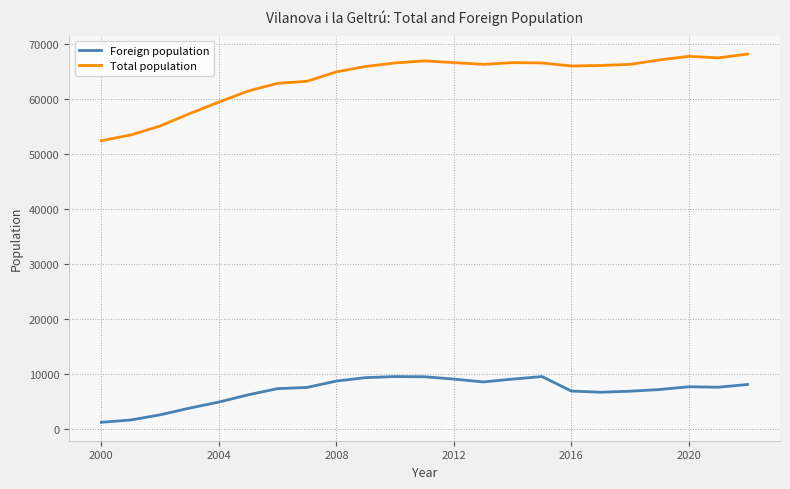

Which series has the largest range (max minus min)?

Total population